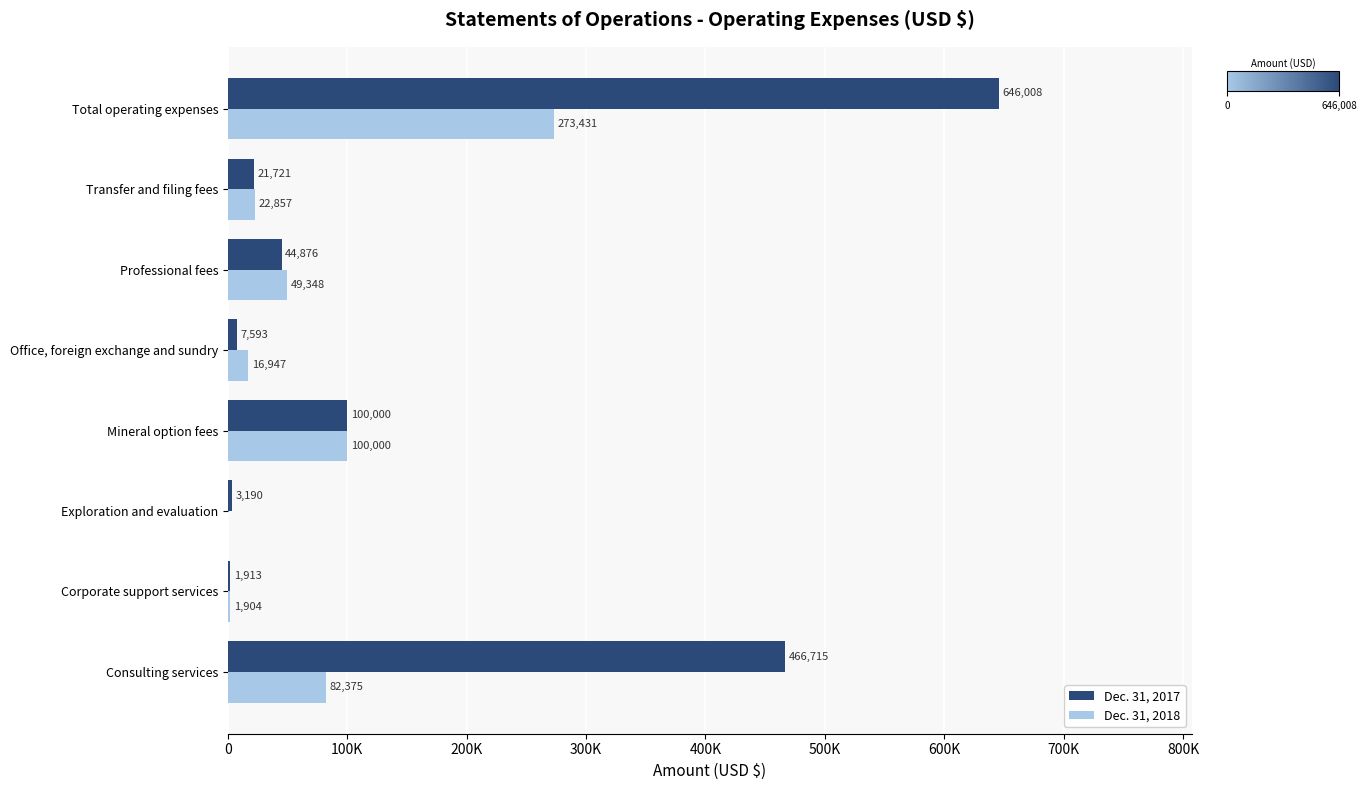

What are all the series names shown in the legend?

Dec. 31, 2017, Dec. 31, 2018